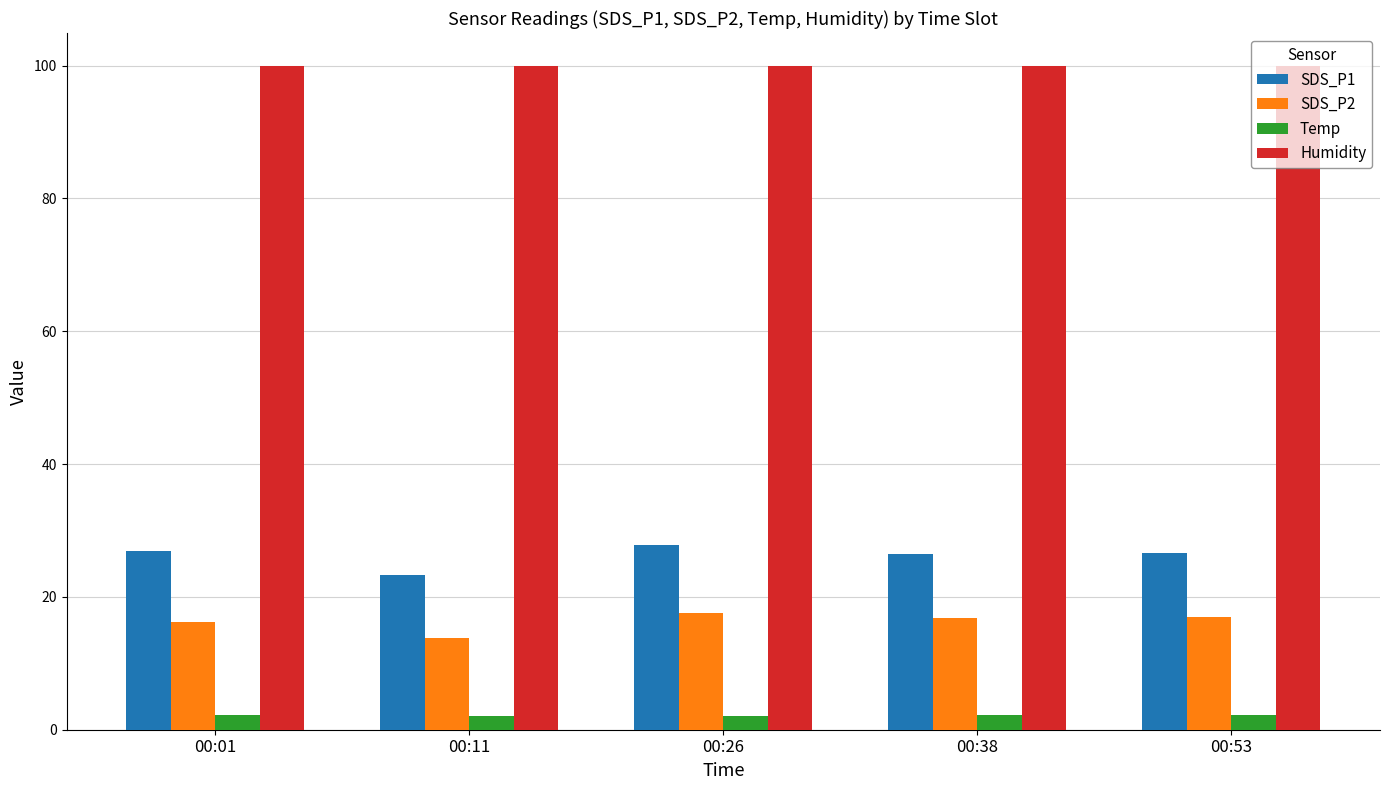

The value of SDS_P2 at 00:11 is 13.8. True or false?

True